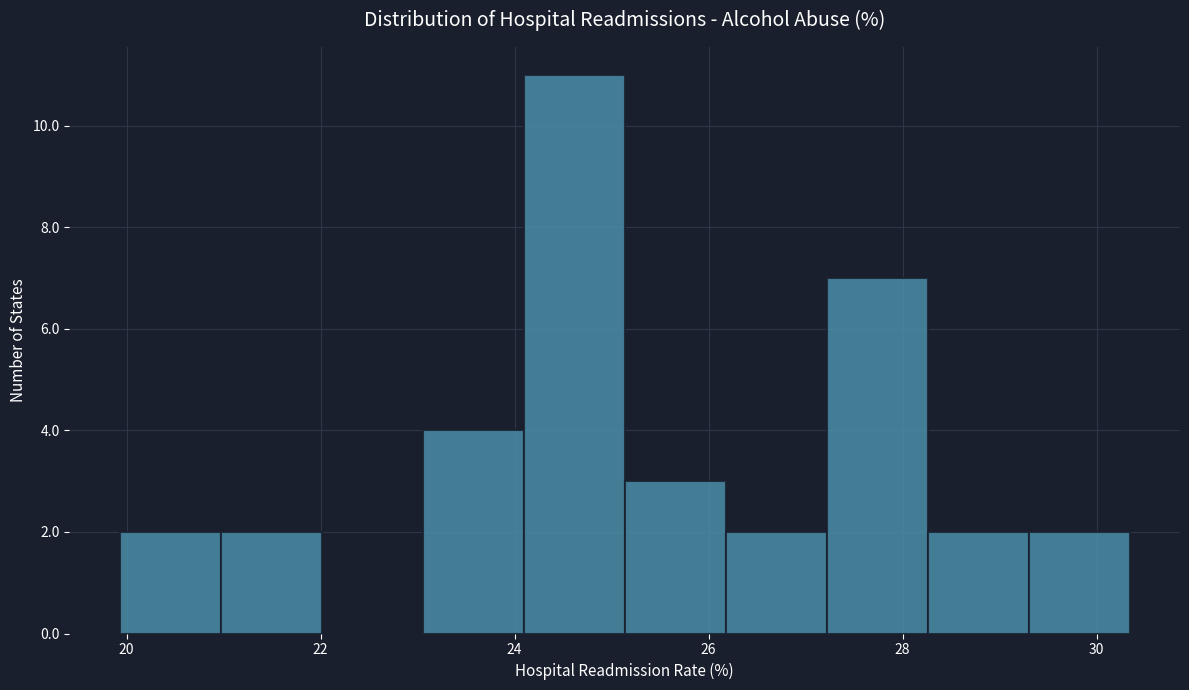

Over which range of the x-axis is the bar tallest?

24.0 to 25.2